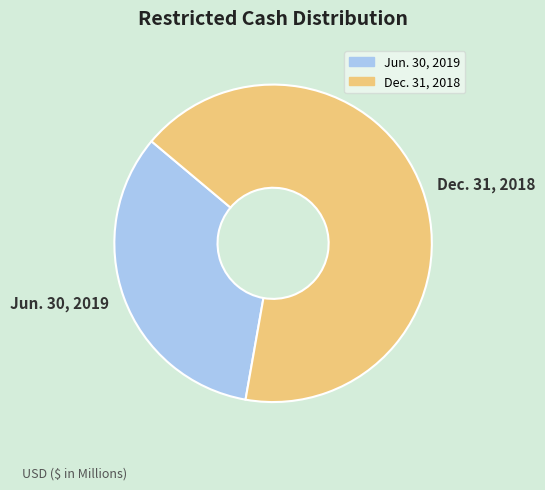

Does Jun. 30, 2019 represent more than half of the total?

No